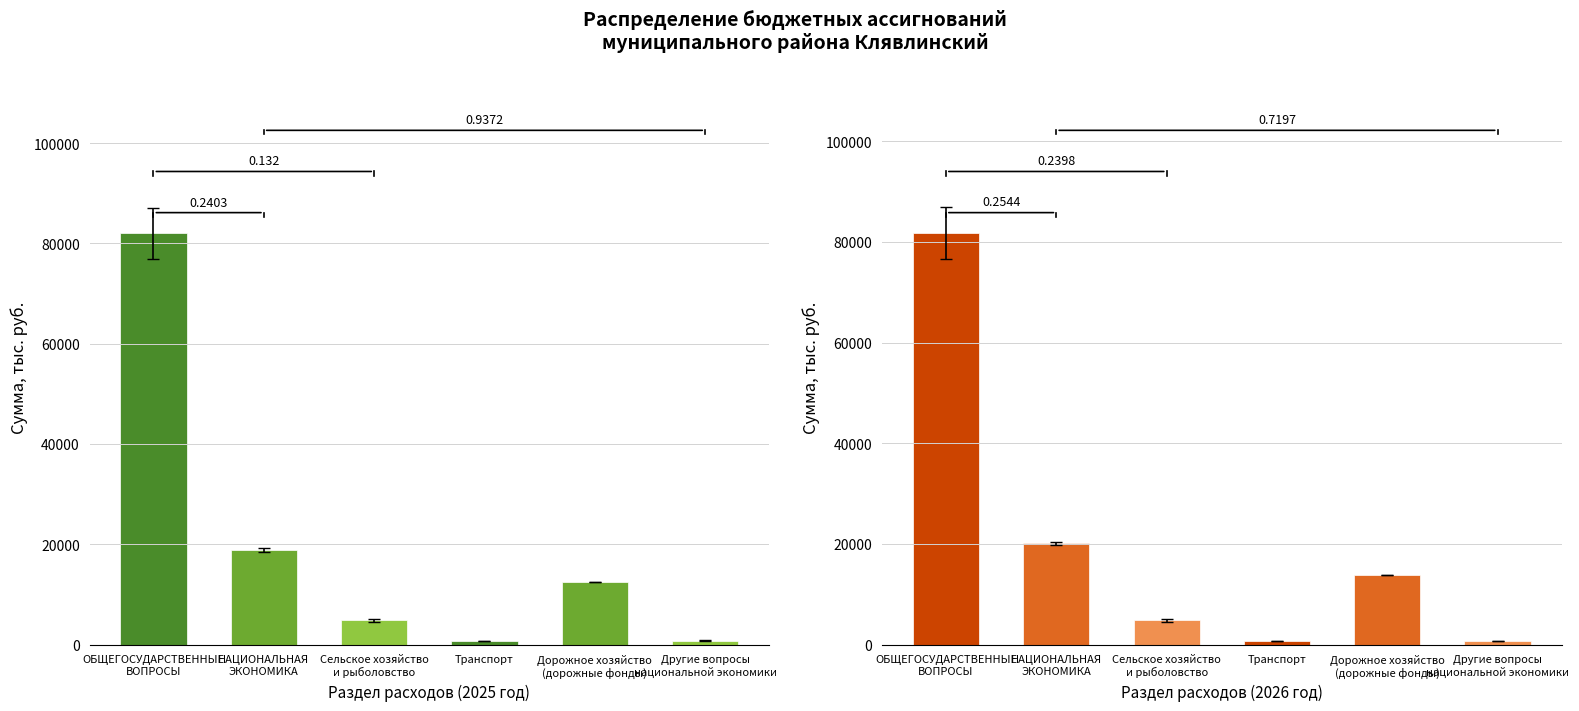

What is the difference between the second highest and minimum values in the 2026 год series?

19488.2